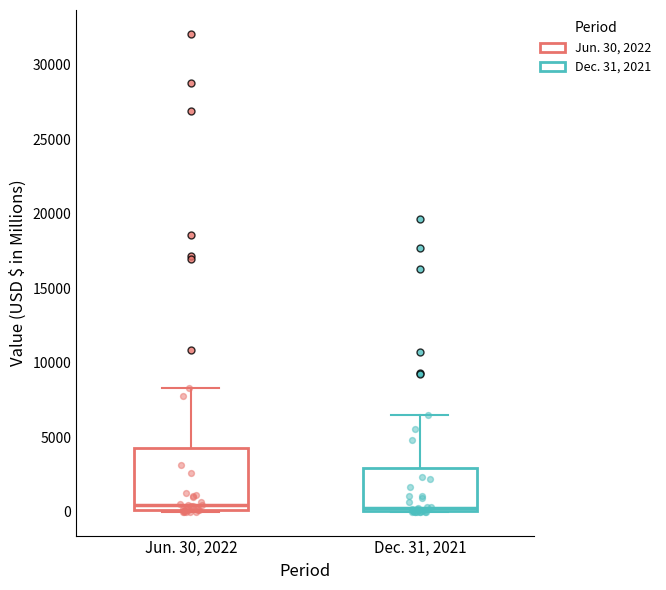

Reading left to right, transcribe this box plot: for each box, give where its median line is, the range the box spans, and where its two whiskers end, as read against the y-axis. The values are not printed on the chart, so give them approximately, as read against the axis.

Jun. 30, 2022: median 500, box 0 to 4500, whiskers 0 to 8500
Dec. 31, 2021: median 500, box 0 to 3000, whiskers 0 to 6500